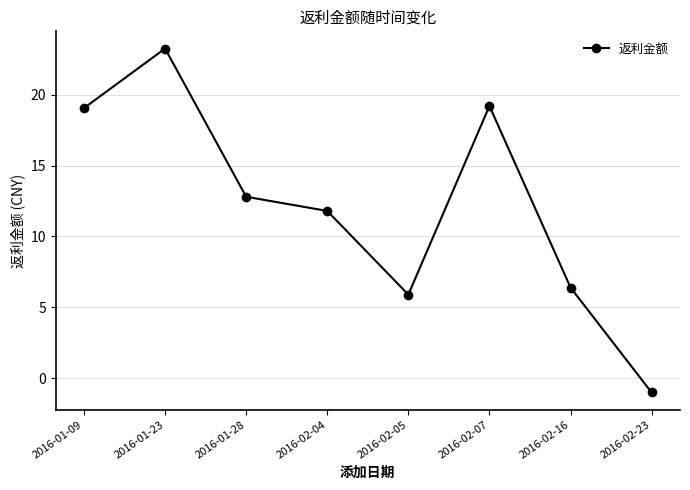

What is the sum of the values at 2016-01-23 and 2016-02-07?

42.5